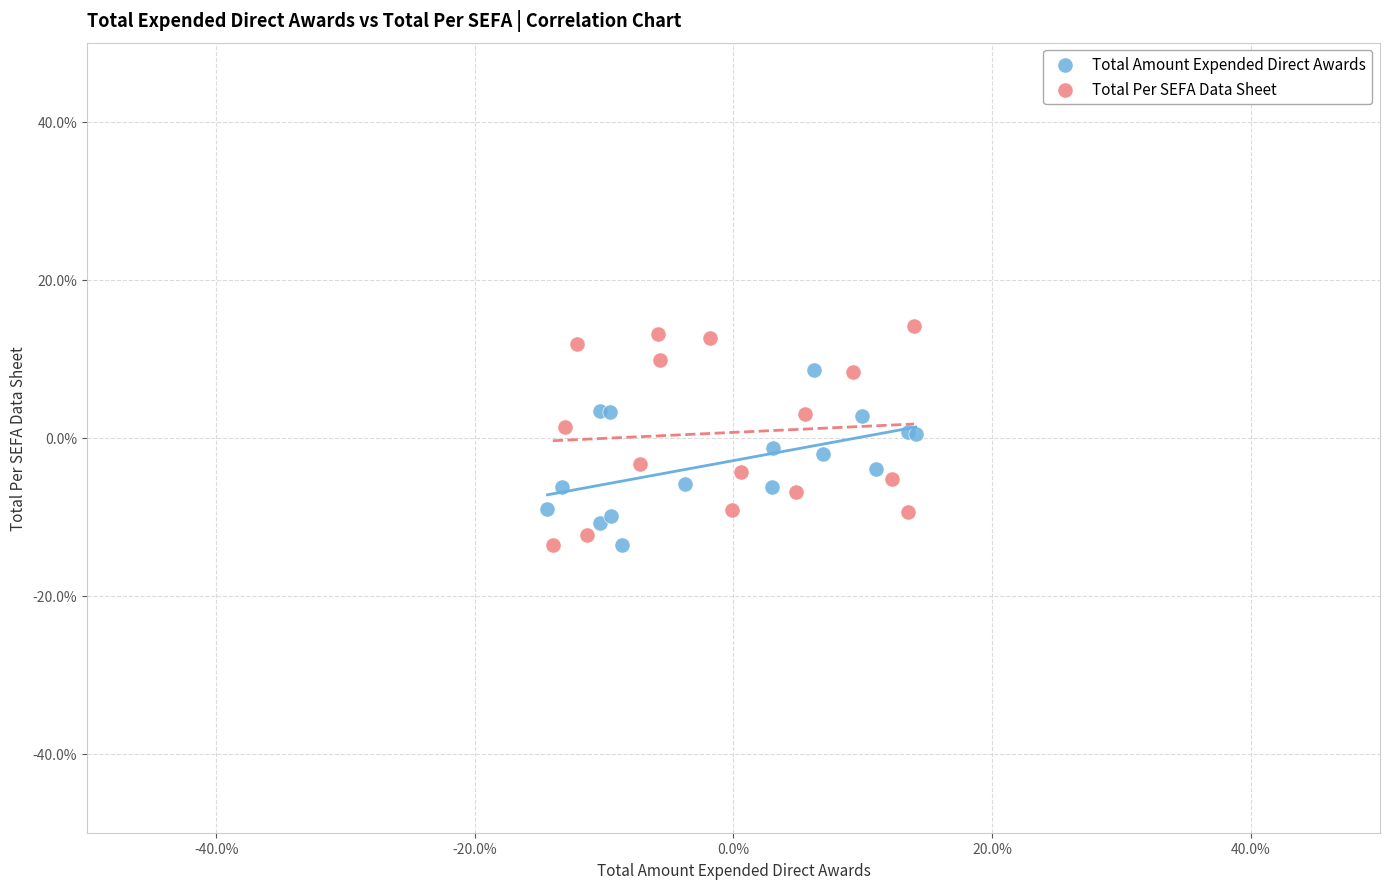

What are all the series names shown in the legend?

Total Amount Expended Direct Awards, Total Per SEFA Data Sheet